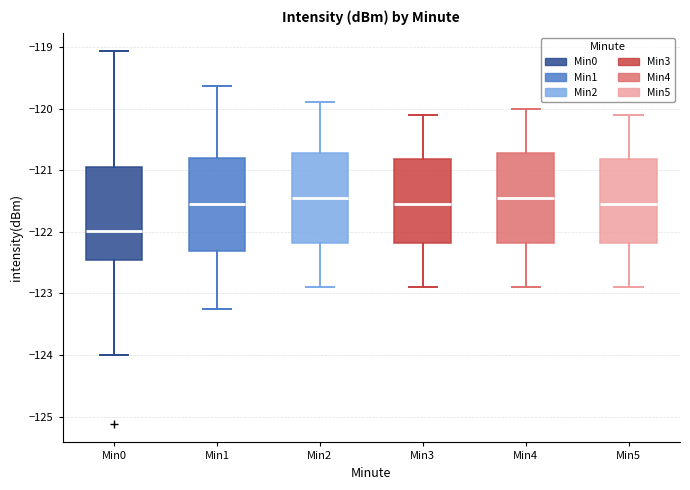

Where does the median line of the box for Min1 sit on the y-axis? The values are not printed on the chart, so give them approximately, as read against the axis.

-121.5